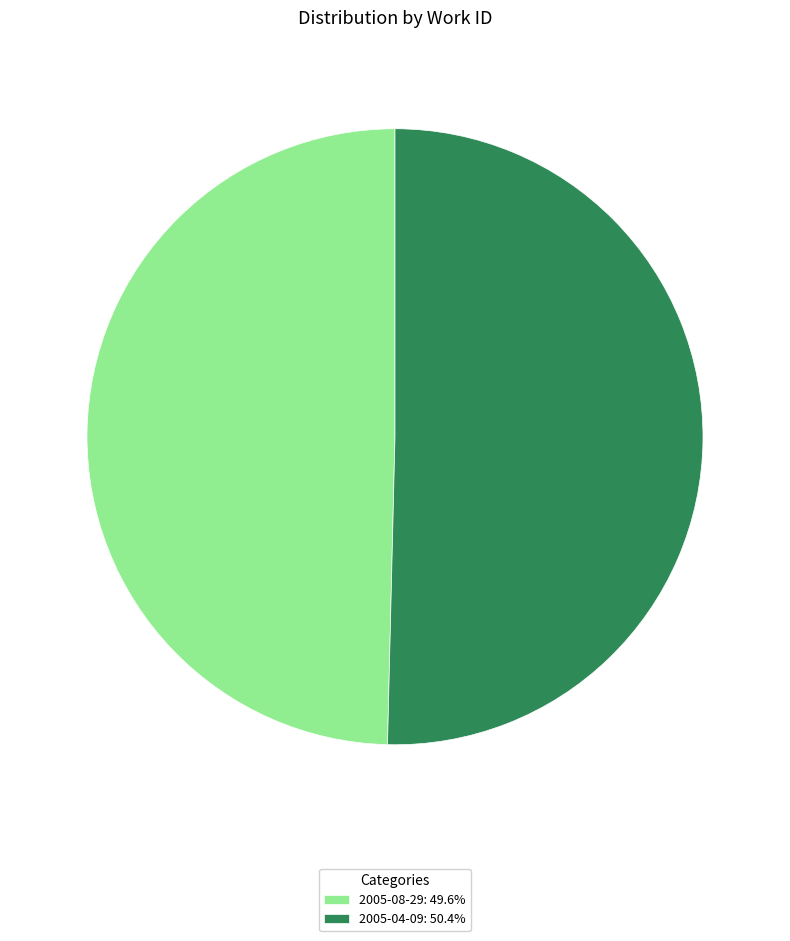

Approximately how many times larger is the value at 2005-04-09: 50.4% compared to 2005-08-29: 49.6%?

1.0